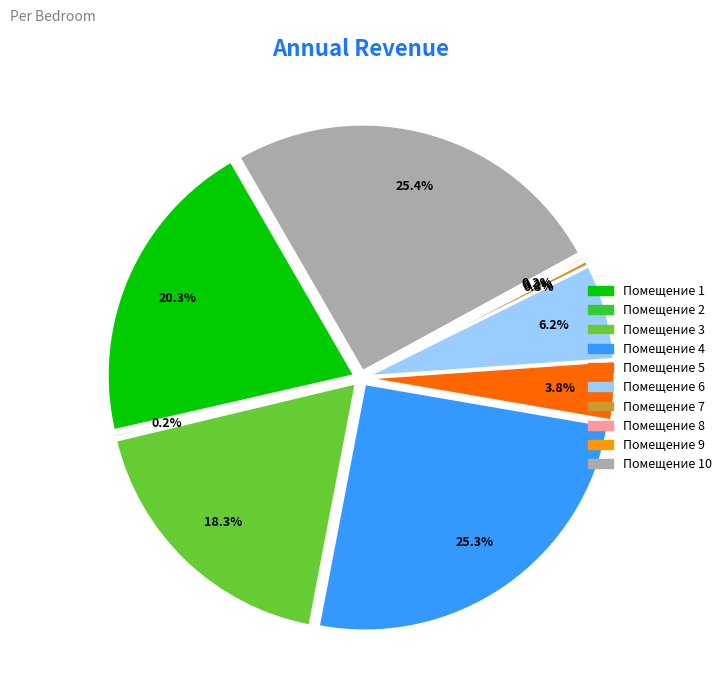

Count the number of slices in the pie.

10